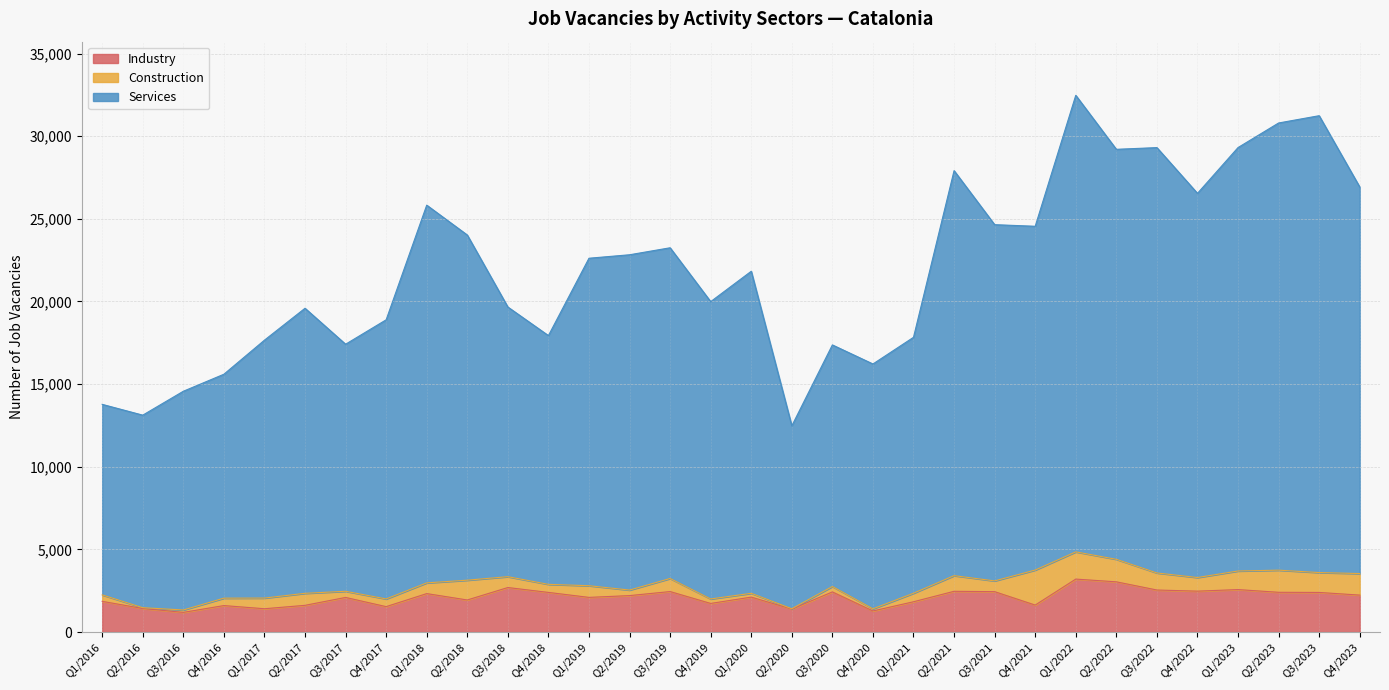

What is the average value of the Industry series?

2092